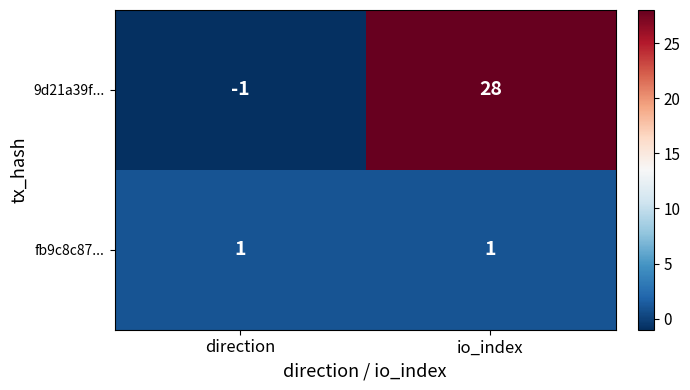

Reading left to right, transcribe all the data shown in this chart.

9d21a39f...: -1	28
fb9c8c87...: 1	1